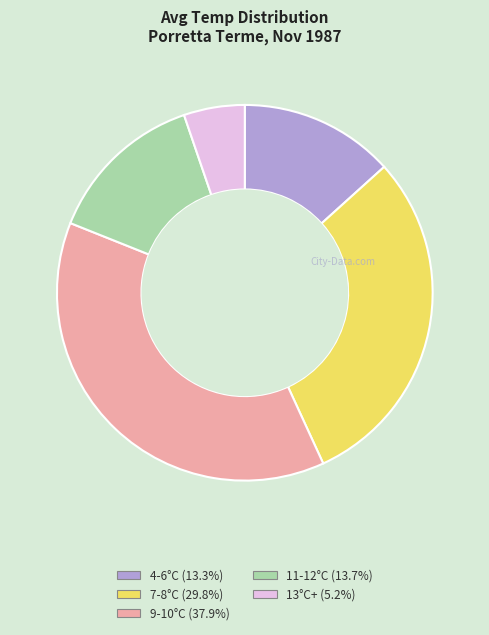

Is there a majority slice in this chart?

No